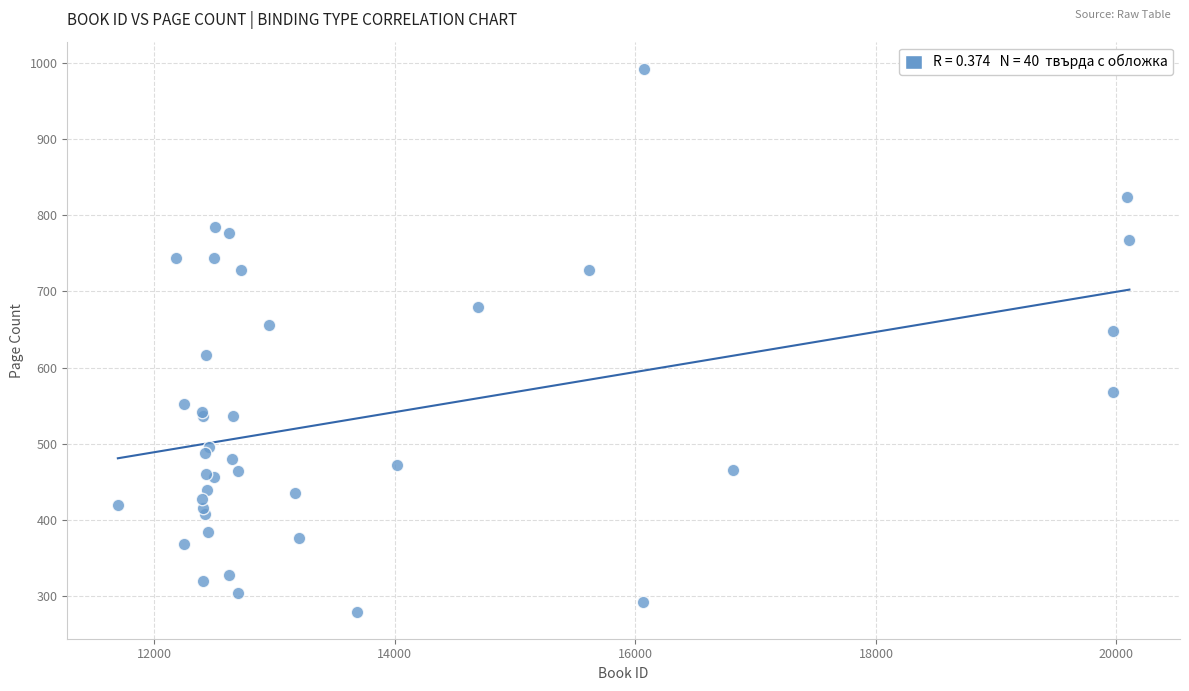

What Y value in the scatter plot is closest to 636?

648